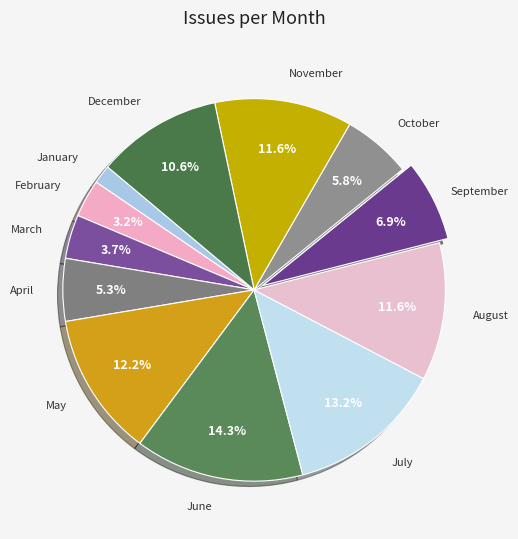

How many slices are in this pie chart?

12